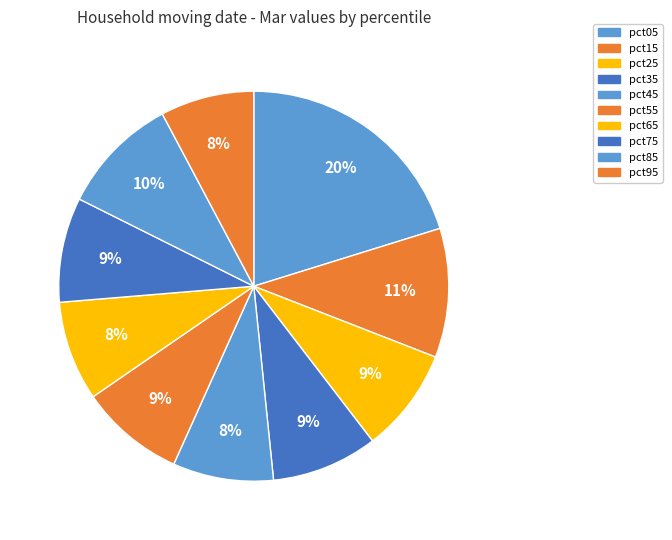

To the nearest percent, what percentage of the pie is pct05?

20%